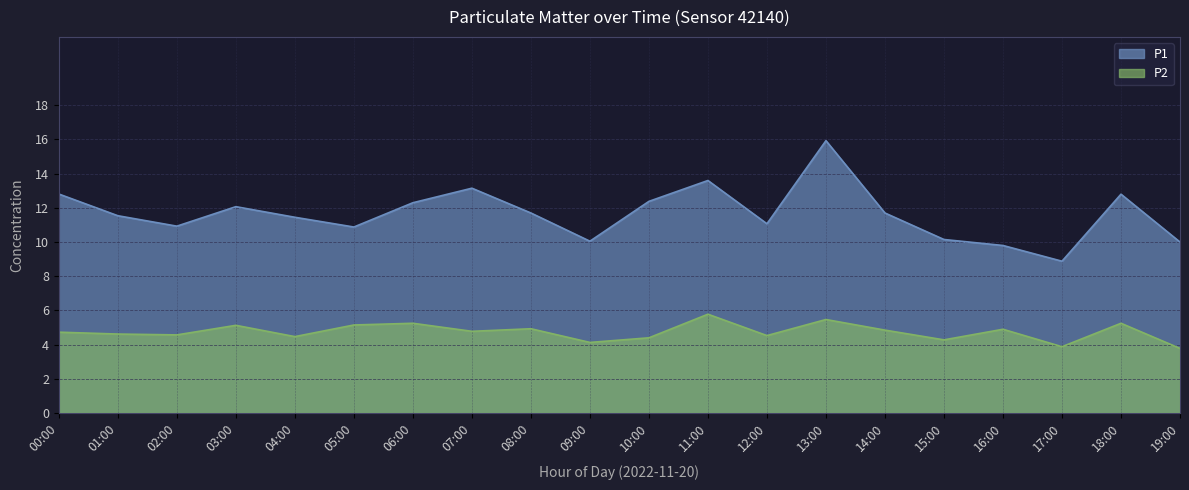

Reading left to right, what are all the values shown in this chart?

P1: 00:00=12.8	01:00=11.5	02:00=10.9	03:00=12.1	04:00=11.4	05:00=10.9	06:00=12.3	07:00=13.2	08:00=11.7	09:00=10.1	10:00=12.4	11:00=13.6	12:00=11.1	13:00=15.9	14:00=11.7	15:00=10.2	16:00=9.8	17:00=8.9	18:00=12.8	19:00=10.0
P2: 00:00=4.7	01:00=4.6	02:00=4.6	03:00=5.1	04:00=4.5	05:00=5.2	06:00=5.2	07:00=4.8	08:00=4.9	09:00=4.1	10:00=4.4	11:00=5.8	12:00=4.5	13:00=5.5	14:00=4.8	15:00=4.3	16:00=4.9	17:00=3.9	18:00=5.2	19:00=3.8